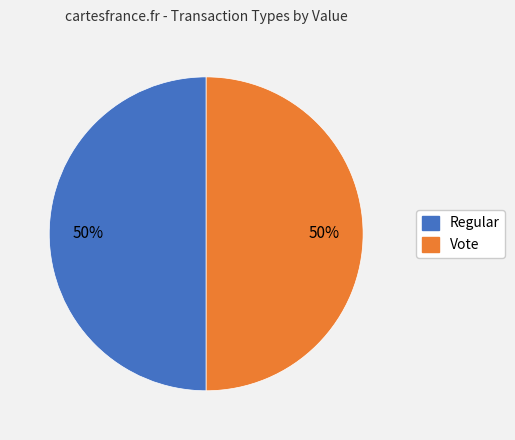

To the nearest percent, what is the average slice percentage?

50%